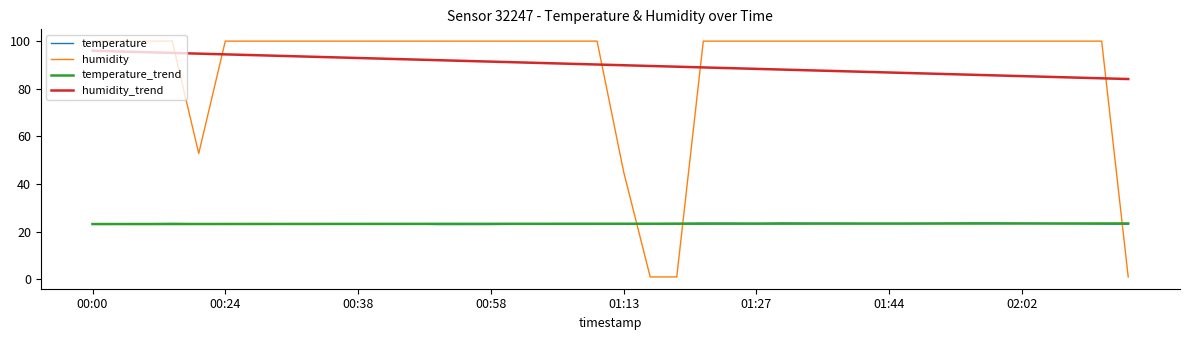

What is the maximum value shown in the chart?

99.9